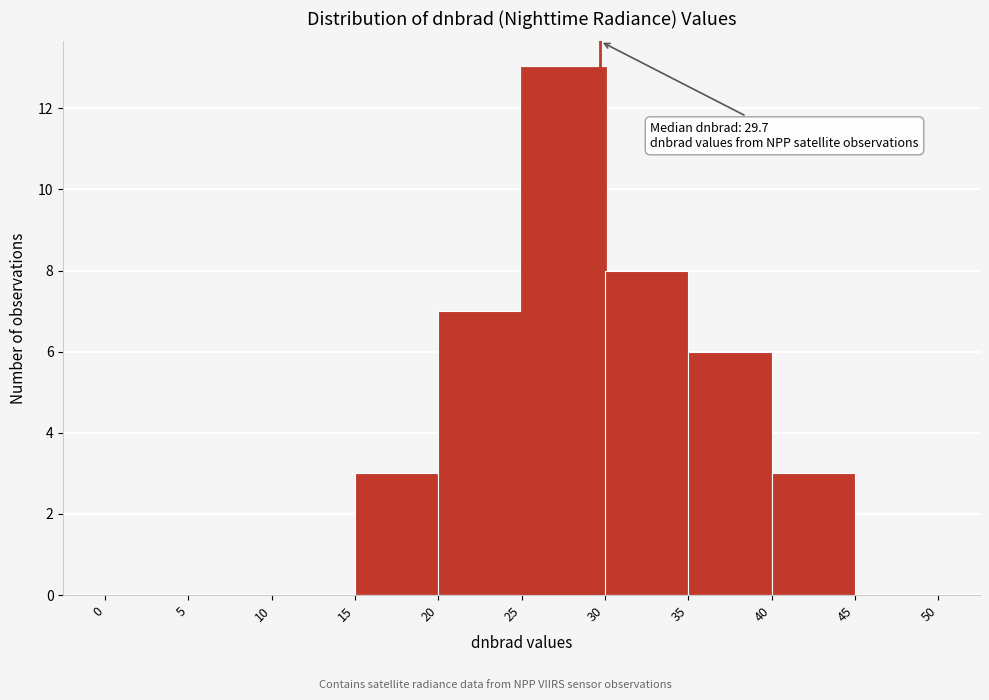

Over which range of the x-axis is the bar tallest?

25 to 30